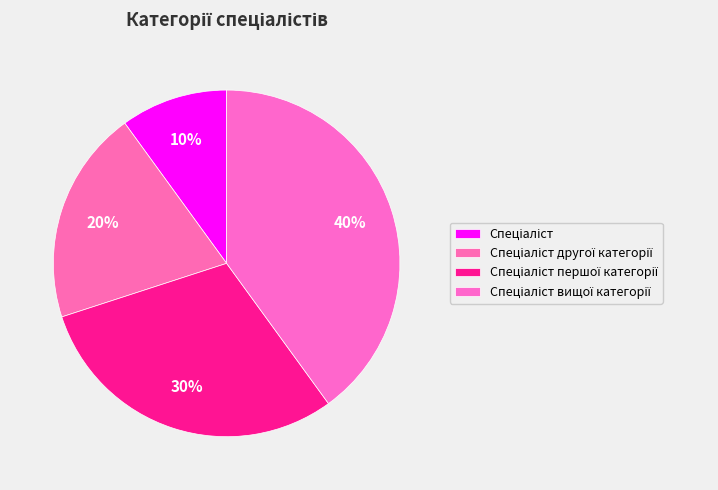

Which slice is the smallest?

Спеціаліст